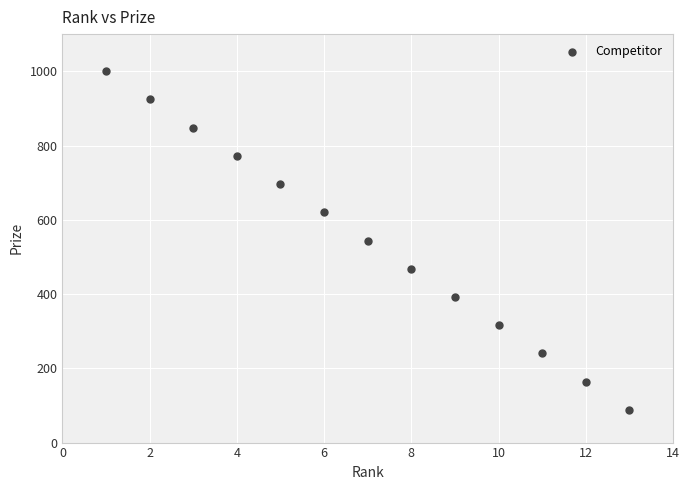

What is the range of Y values (max minus min)?

912